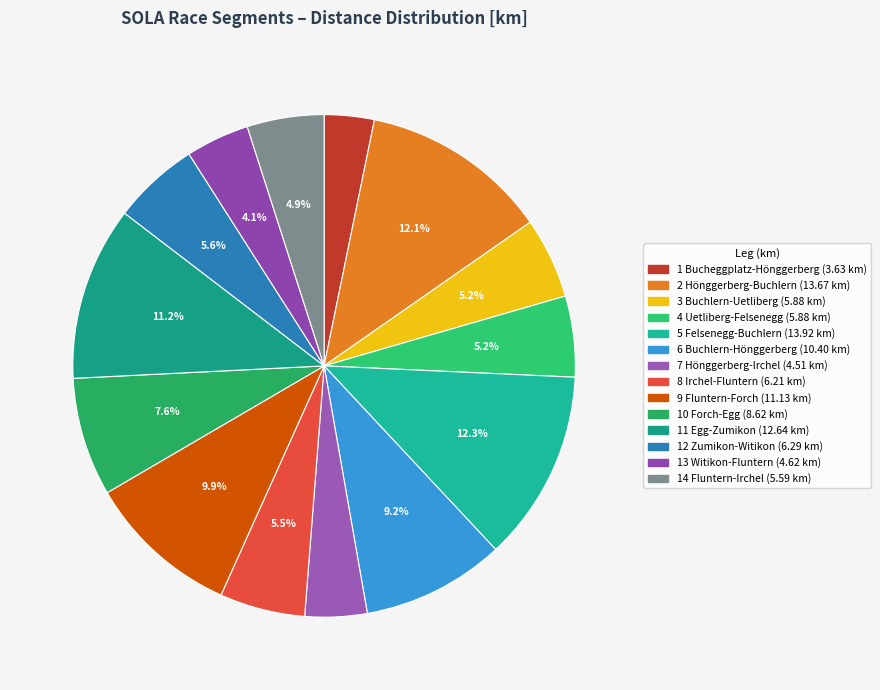

Is 14 Fluntern-Irchel the majority of the pie?

No